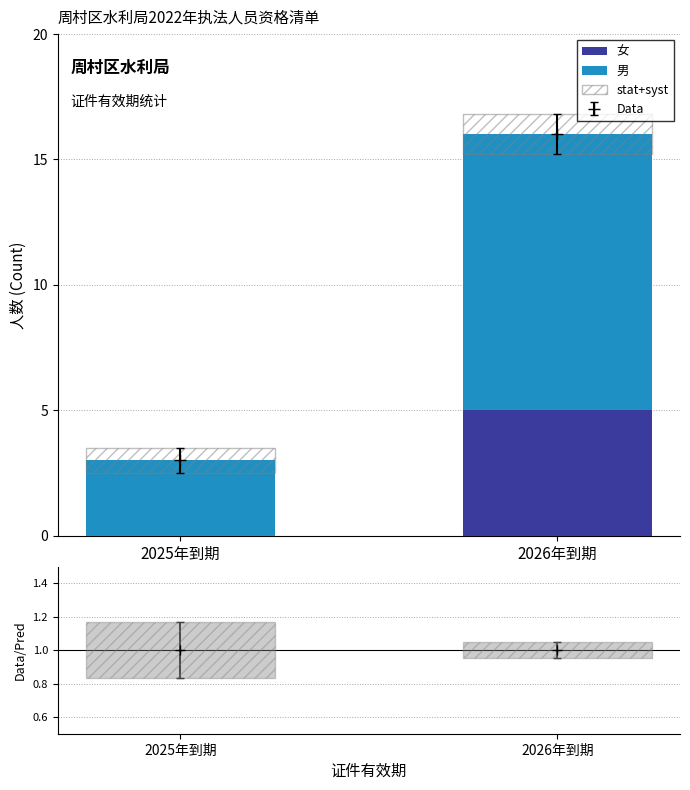

The 男 series shows 3 at 2025年到期. True or false?

True